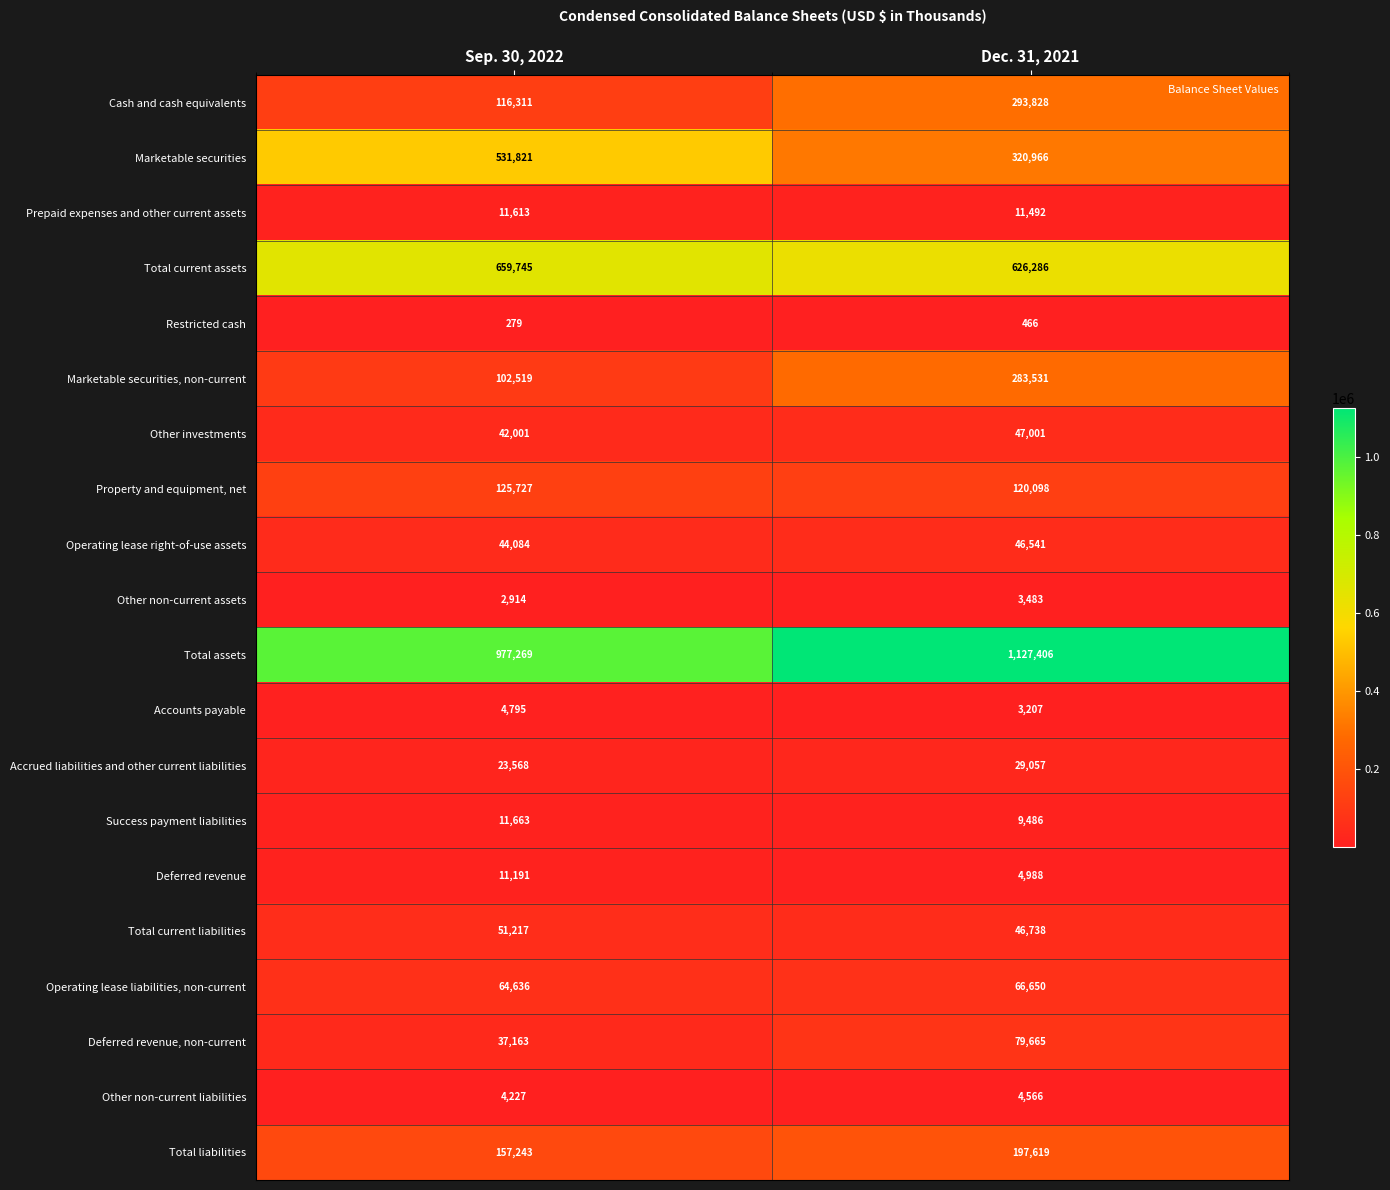

What is the smallest value displayed?

279